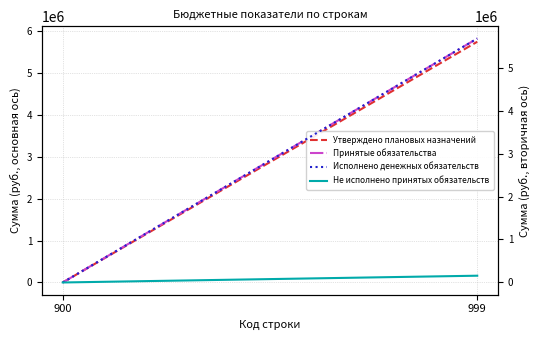

What is the highest value of the Утверждено плановых назначений series?

5753086.2